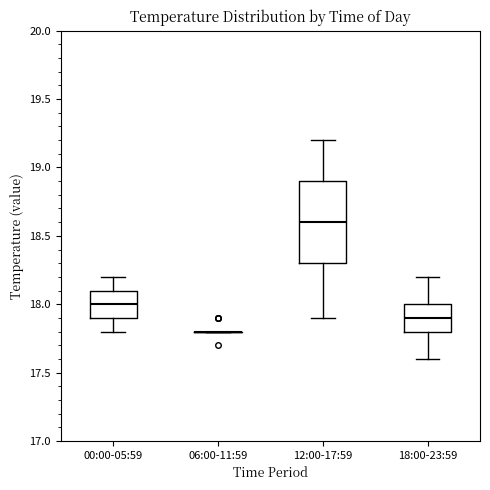

Reading left to right, transcribe this box plot: for each box, give where its median line is, the range the box spans, and where its two whiskers end, as read against the y-axis. The values are not printed on the chart, so give them approximately, as read against the axis.

00:00-05:59: median 18.0, box 17.9 to 18.1, whiskers 17.8 to 18.2
06:00-11:59: box collapsed to a line at 17.8, whiskers 17.8 to 17.8
12:00-17:59: median 18.6, box 18.3 to 18.9, whiskers 17.9 to 19.2
18:00-23:59: median 17.9, box 17.8 to 18.0, whiskers 17.6 to 18.2